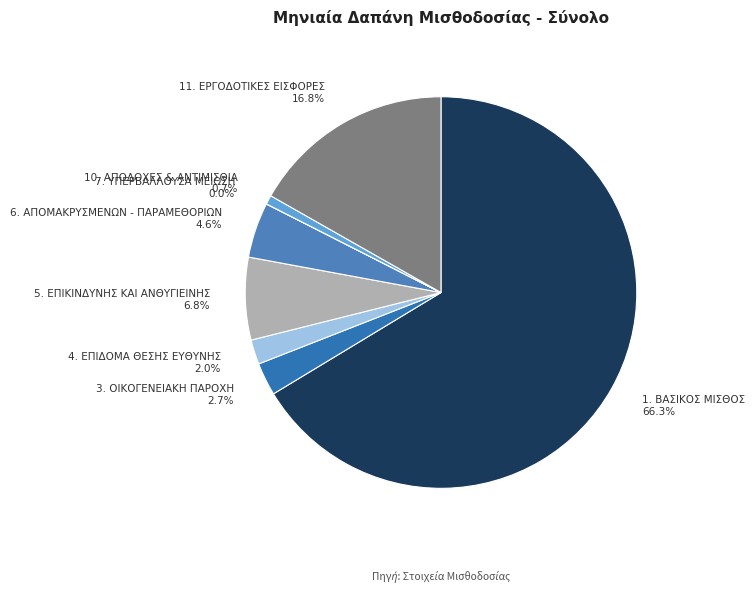

Which category has the biggest portion of the pie?

1. ΒΑΣΙΚΟΣ ΜΙΣΘΟΣ